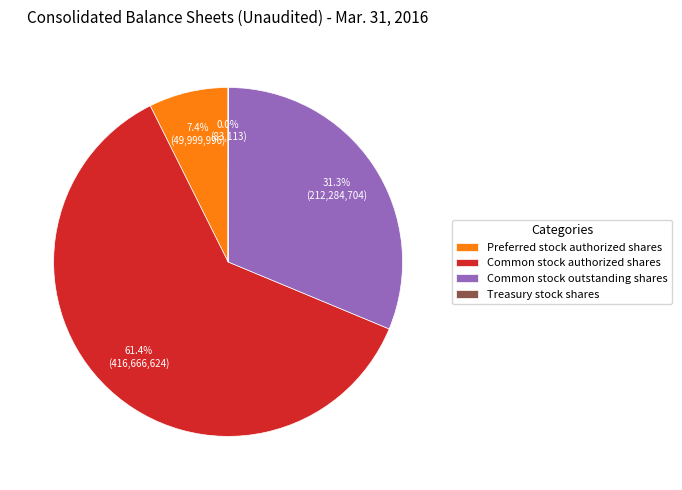

How much of the chart is everything except Common stock outstanding shares?

68.7%